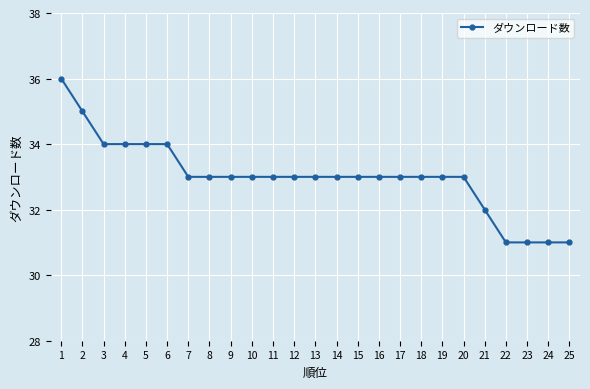

What is the greatest value displayed?

36